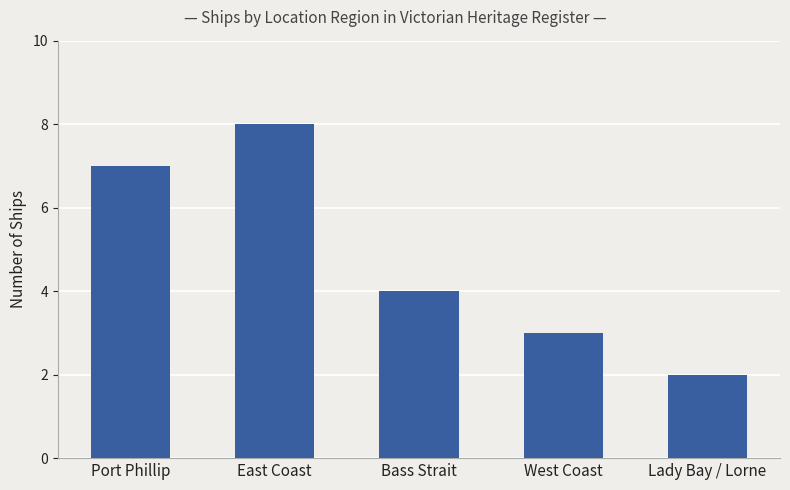

Count the number of categories in the chart.

5